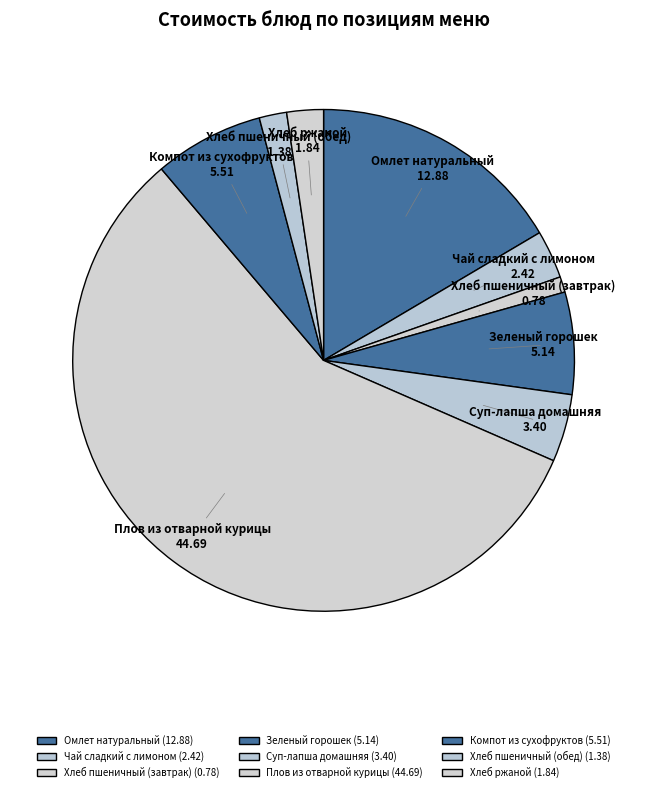

Does any single category account for the majority?

Yes